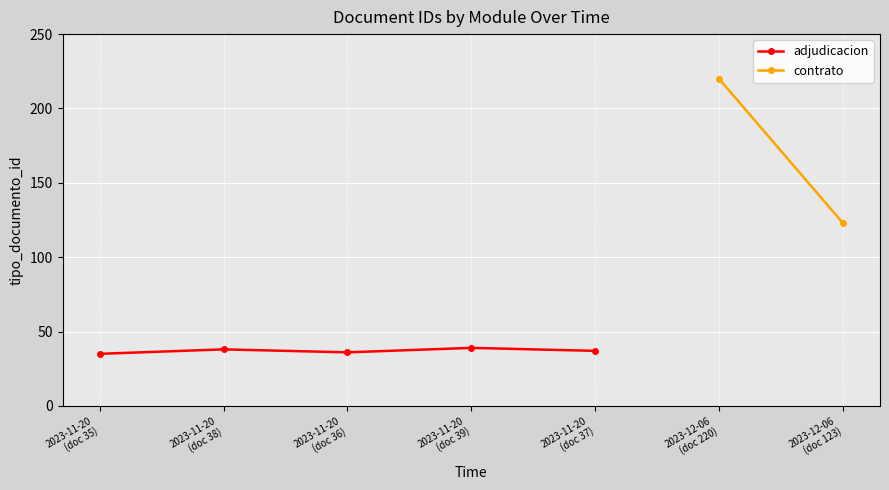

Where is the data nearest to the value 37?

2023-11-20
(doc 37)